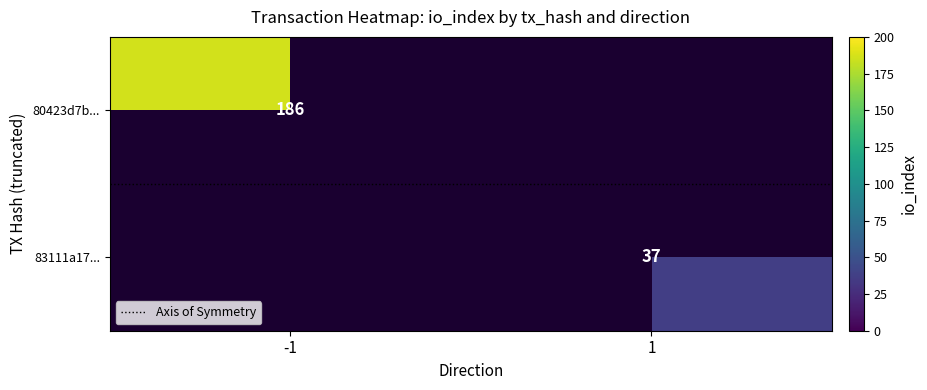

The value of 80423d7b... at -1 is 186.0. True or false?

True